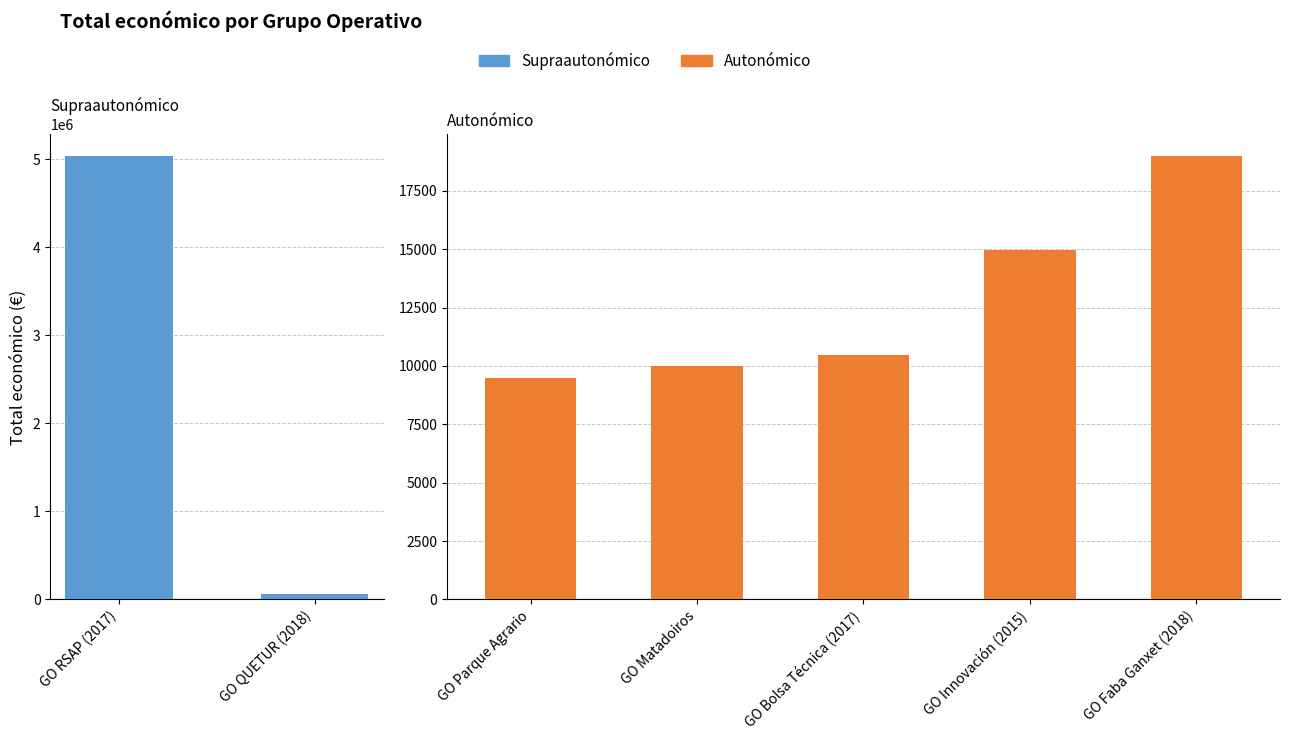

True or false: the data shows 15965 at GO Bolsa Técnica (2017).

False